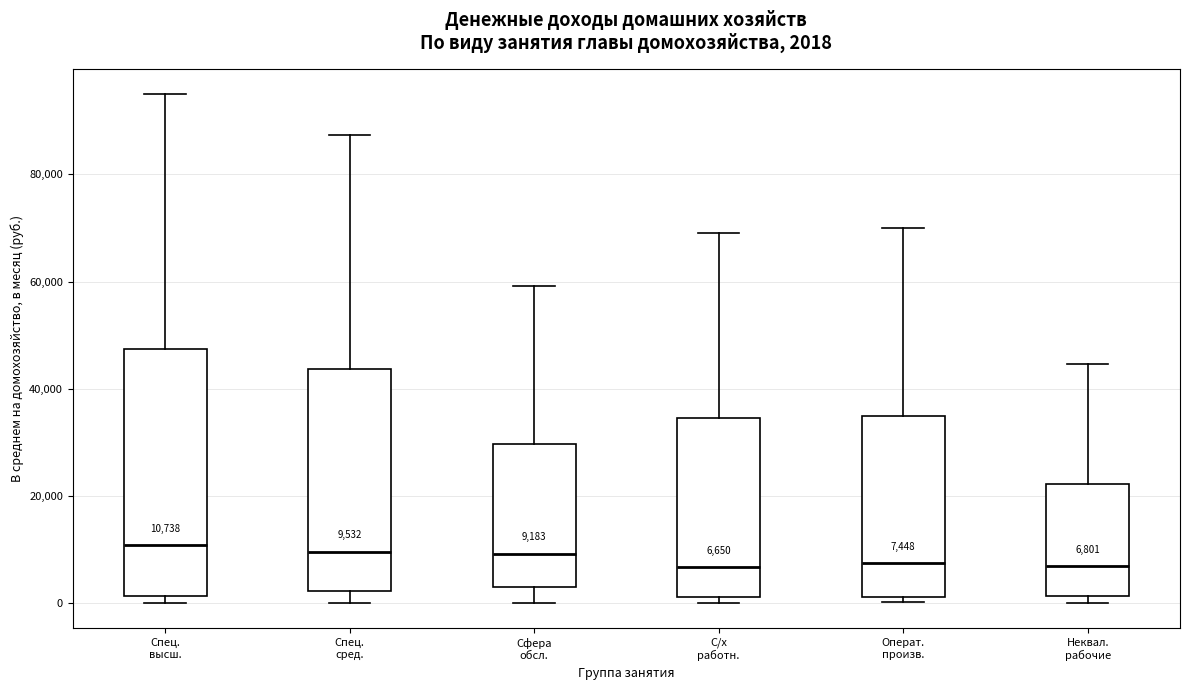

Which box is the tallest, from its lower edge to its upper edge?

Спец. высш.